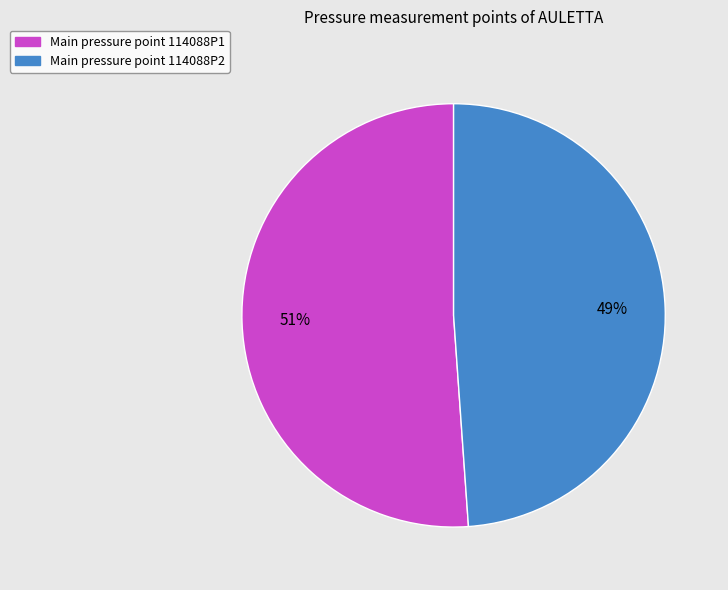

To the nearest percent, what is the difference between the largest and smallest slice percentages?

2%